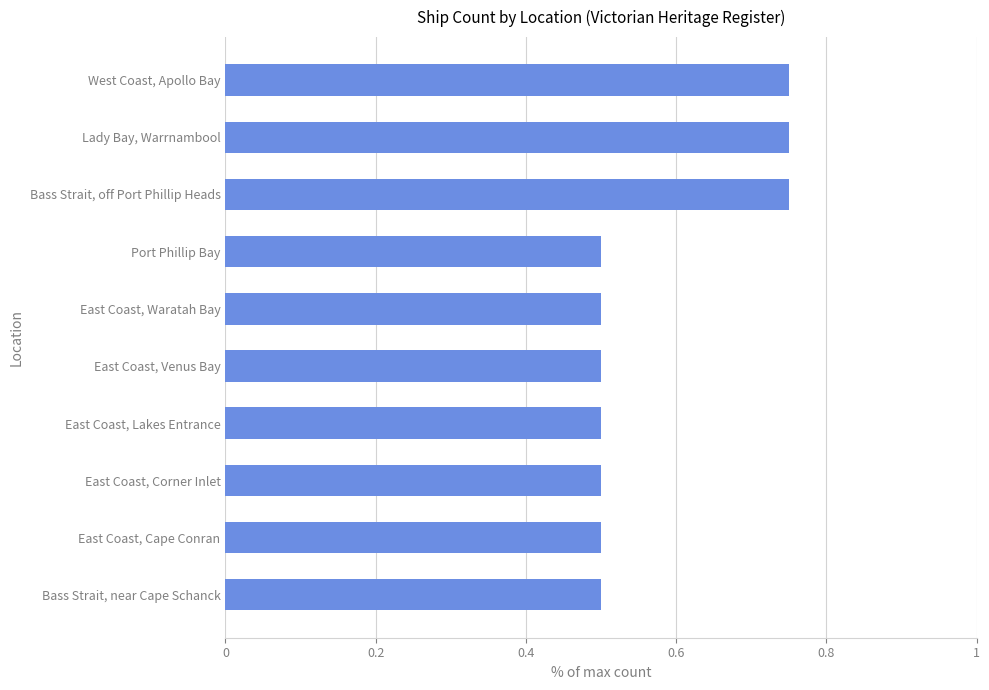

What is the average value?

0.6